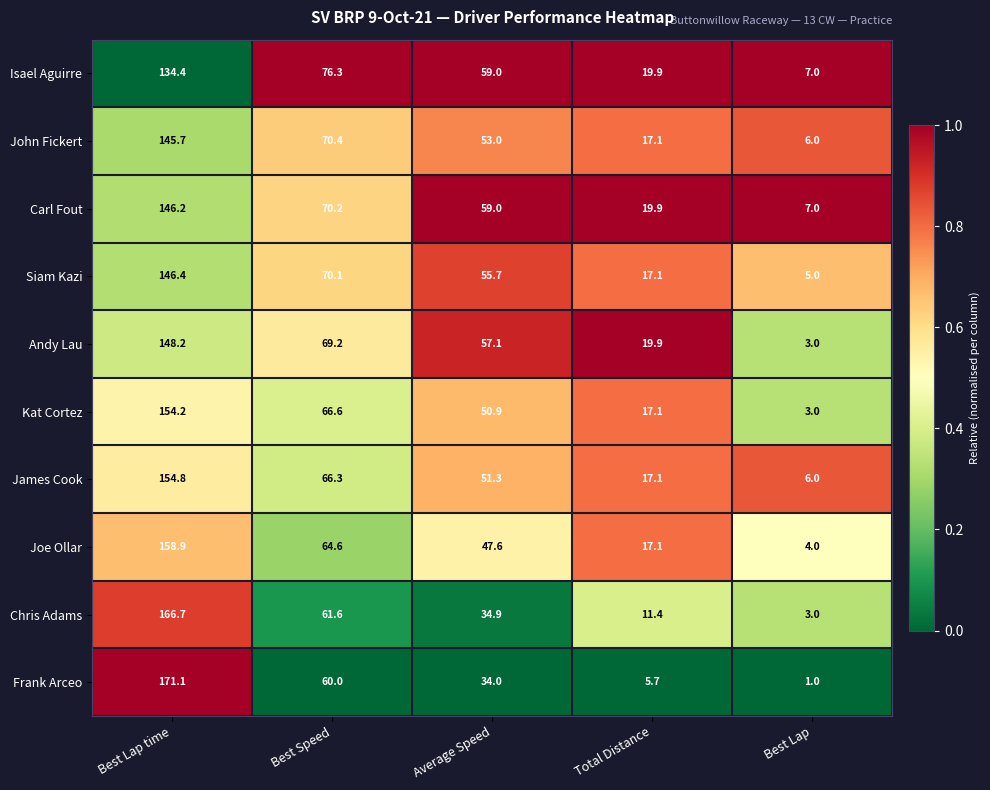

What is the total value across all series at Average Speed?

502.5